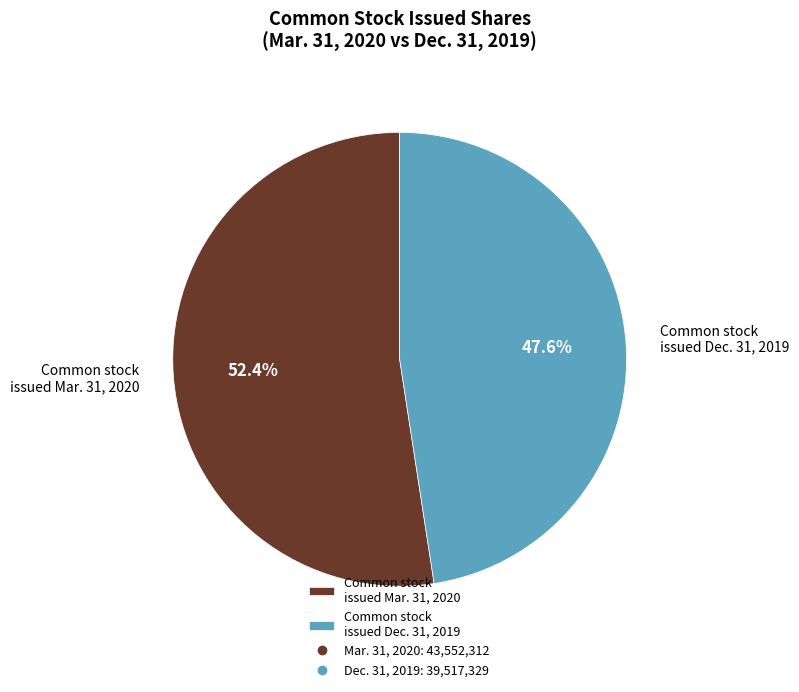

How many slices are in this pie chart?

2